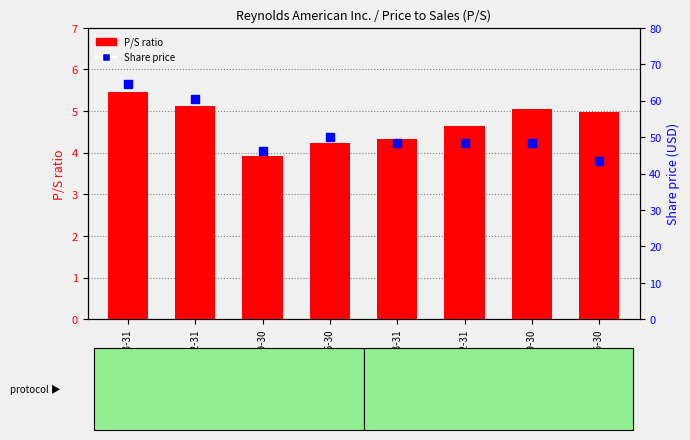

What is the change in value from 2017-03-31 to 2015-06-30?

-20.9